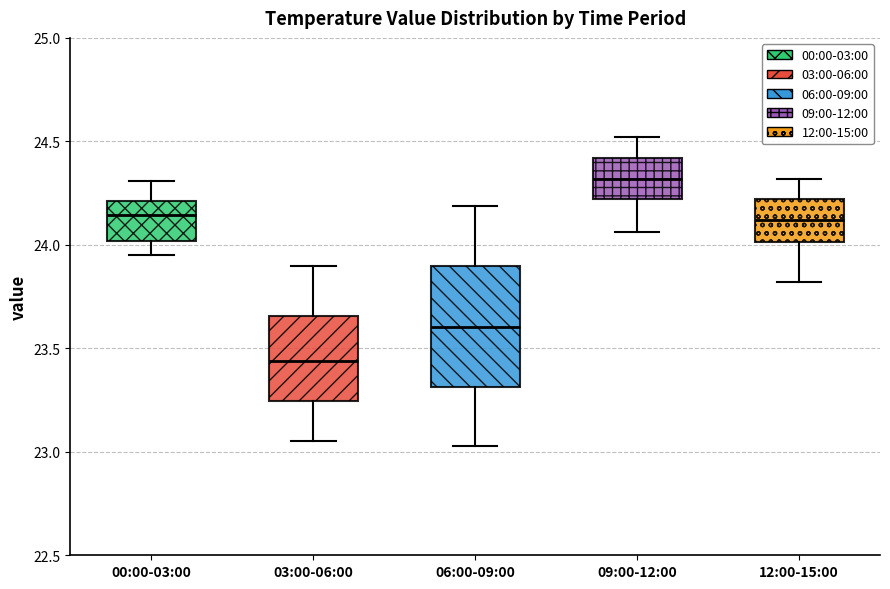

Which box's median line is the lowest?

03:00-06:00